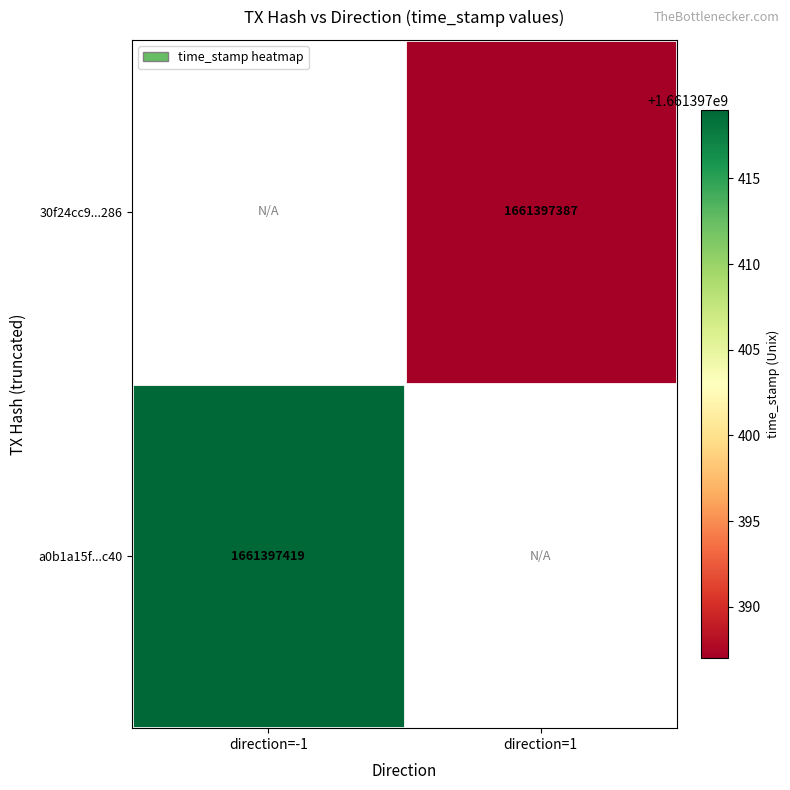

What is the total value across all series at direction=-1?

1661397419